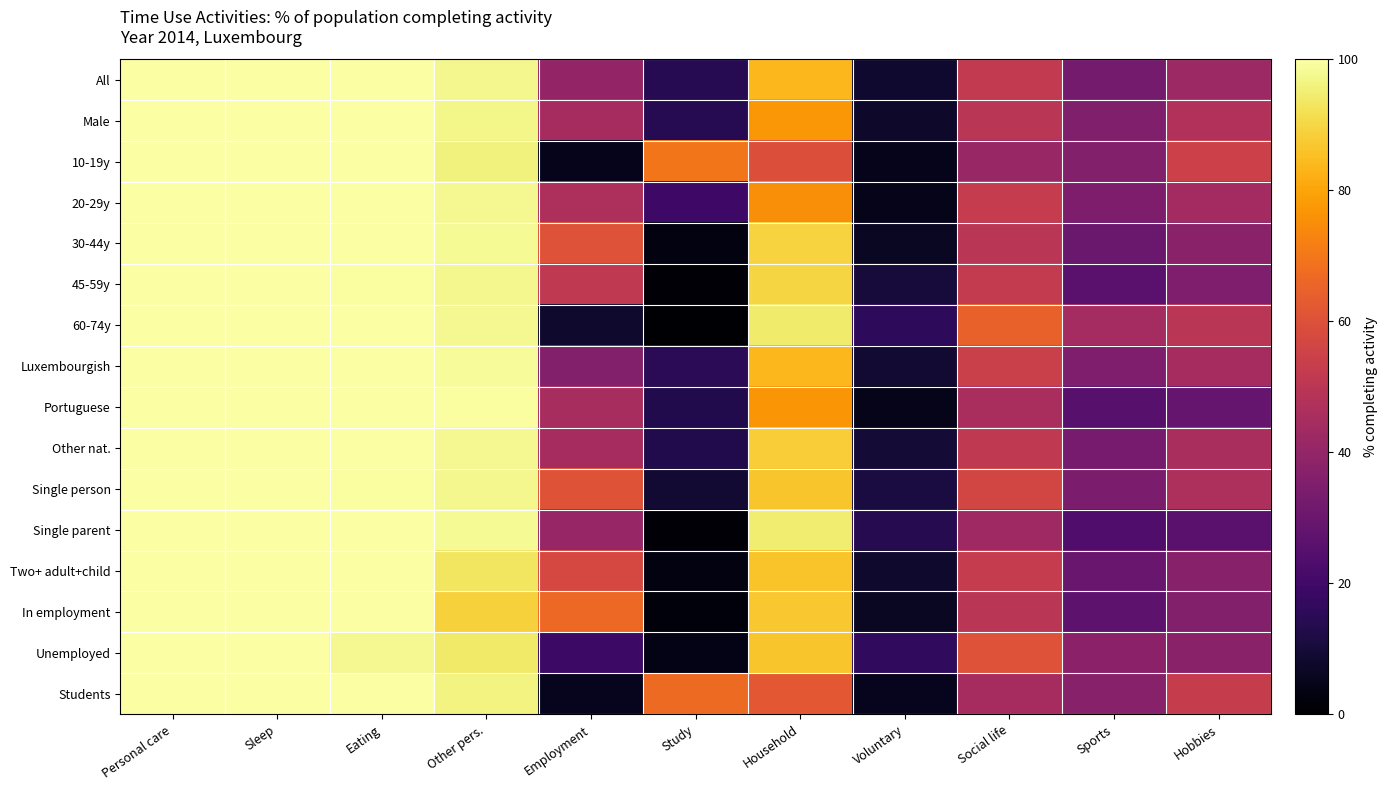

Reading right to left, extract all data points from this chart.

All: Hobbies=42.2	Sports=32.7	Social life=52.0	Voluntary=8.4	Household=83.8	Study=14.1	Employment=40.0	Other pers.=97.5	Eating=99.7	Sleep=100.0	Personal care=100.0
Male: Hobbies=47.5	Sports=35.3	Social life=49.7	Voluntary=7.4	Household=77.1	Study=14.4	Employment=44.7	Other pers.=97.2	Eating=99.7	Sleep=99.9	Personal care=100.0
10-19y: Hobbies=54.6	Sports=36.3	Social life=41.3	Voluntary=4.7	Household=59.4	Study=69.7	Employment=4.8	Other pers.=95.8	Eating=99.8	Sleep=100.0	Personal care=100.0
20-29y: Hobbies=43.9	Sports=34.6	Social life=52.4	Voluntary=4.3	Household=75.3	Study=19.2	Employment=46.2	Other pers.=97.7	Eating=100.0	Sleep=100.0	Personal care=100.0
30-44y: Hobbies=37.8	Sports=29.8	Social life=49.8	Voluntary=6.4	Household=89.4	Study=3.0	Employment=60.5	Other pers.=98.2	Eating=99.7	Sleep=99.8	Personal care=100.0
45-59y: Hobbies=35.0	Sports=26.1	Social life=52.3	Voluntary=10.5	Household=89.8	Study=1.4	Employment=51.5	Other pers.=97.3	Eating=99.3	Sleep=100.0	Personal care=100.0
60-74y: Hobbies=50.0	Sports=44.4	Social life=64.6	Voluntary=15.9	Household=94.4	Study=0.7	Employment=8.1	Other pers.=97.7	Eating=99.7	Sleep=100.0	Personal care=100.0
Luxembourgish: Hobbies=44.8	Sports=34.8	Social life=54.1	Voluntary=9.1	Household=84.0	Study=14.9	Employment=36.0	Other pers.=98.8	Eating=99.8	Sleep=99.9	Personal care=100.0
Portuguese: Hobbies=29.0	Sports=25.4	Social life=45.7	Voluntary=4.4	Household=76.7	Study=12.9	Employment=45.1	Other pers.=99.3	Eating=99.7	Sleep=100.0	Personal care=100.0
Other nat.: Hobbies=45.4	Sports=33.2	Social life=51.5	Voluntary=9.4	Household=87.9	Study=13.3	Employment=44.6	Other pers.=97.7	Eating=99.8	Sleep=100.0	Personal care=100.0
Single person: Hobbies=46.3	Sports=34.0	Social life=56.4	Voluntary=11.2	Household=86.5	Study=8.8	Employment=60.7	Other pers.=97.7	Eating=99.3	Sleep=99.8	Personal care=100.0
Single parent: Hobbies=25.8	Sports=23.7	Social life=42.9	Voluntary=13.8	Household=94.8	Study=1.1	Employment=40.8	Other pers.=98.2	Eating=99.6	Sleep=99.9	Personal care=100.0
Two+ adult+child: Hobbies=37.0	Sports=29.3	Social life=52.6	Voluntary=7.9	Household=86.2	Study=3.1	Employment=57.2	Other pers.=93.2	Eating=100.0	Sleep=100.0	Personal care=100.0
In employment: Hobbies=36.0	Sports=26.9	Social life=49.6	Voluntary=6.4	Household=86.7	Study=2.3	Employment=66.7	Other pers.=88.8	Eating=100.0	Sleep=100.0	Personal care=100.0
Unemployed: Hobbies=37.5	Sports=38.1	Social life=60.5	Voluntary=16.2	Household=86.4	Study=3.9	Employment=18.9	Other pers.=93.9	Eating=97.8	Sleep=100.0	Personal care=100.0
Students: Hobbies=52.9	Sports=36.7	Social life=44.8	Voluntary=5.3	Household=62.2	Study=66.9	Employment=5.1	Other pers.=96.4	Eating=100.0	Sleep=100.0	Personal care=100.0